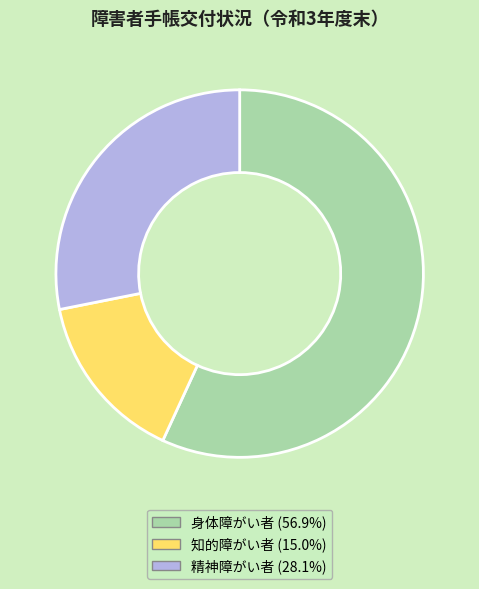

Which category has the smallest portion of the pie?

知的障がい者